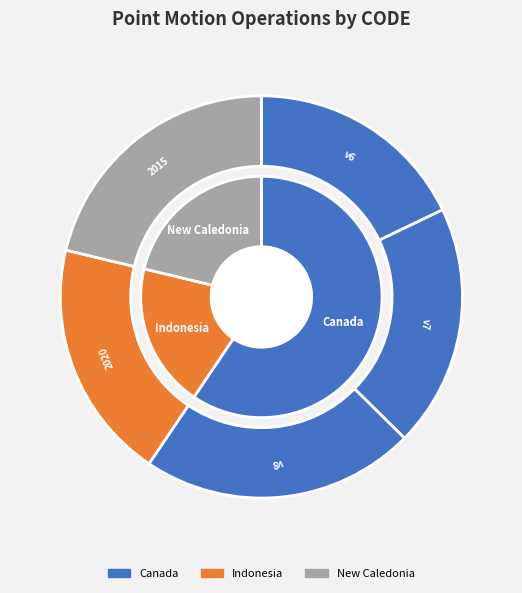

Rank the categories by value from highest to lowest.

Canada velocity grid v8, New Caledonia velocity model 2015, Canada velocity grid v7, Indonesian Deformation Model 2020, Canada velocity grid v6